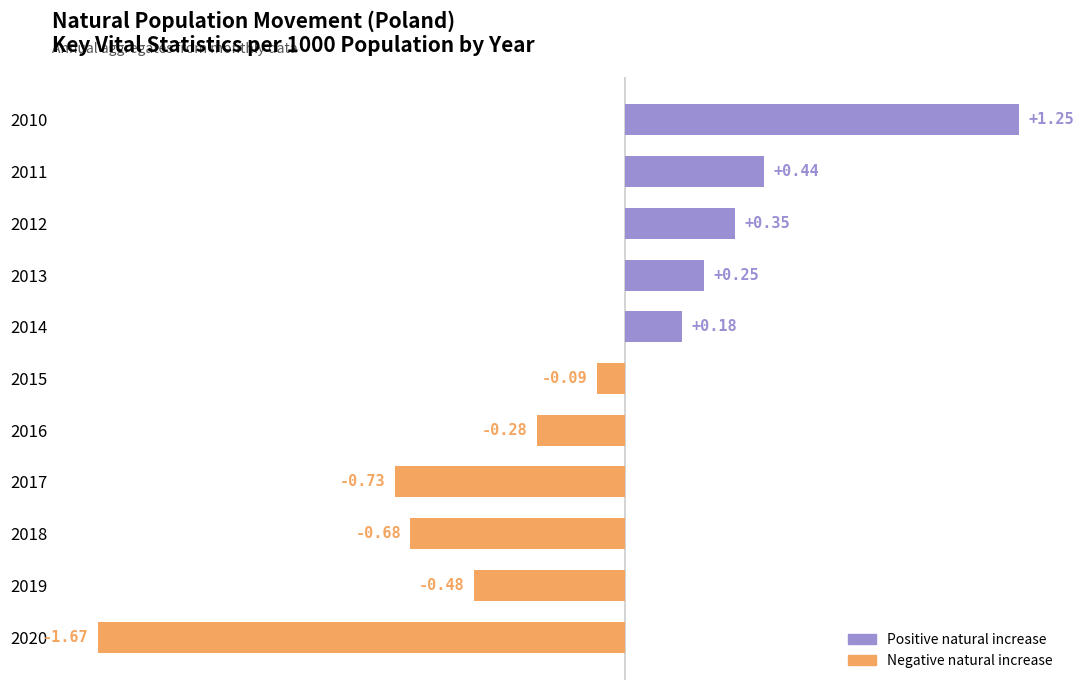

Between 2014 and 2012, which is larger?

2012